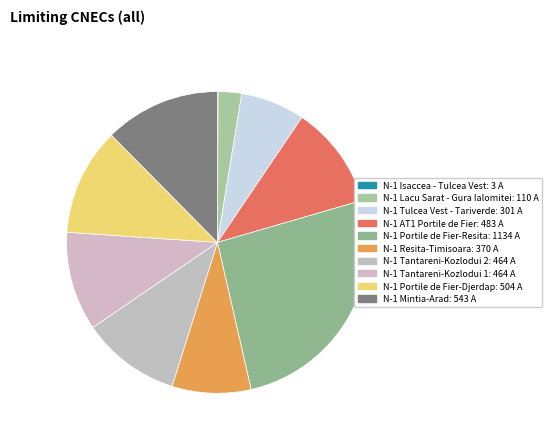

How many slices are in this pie chart?

10